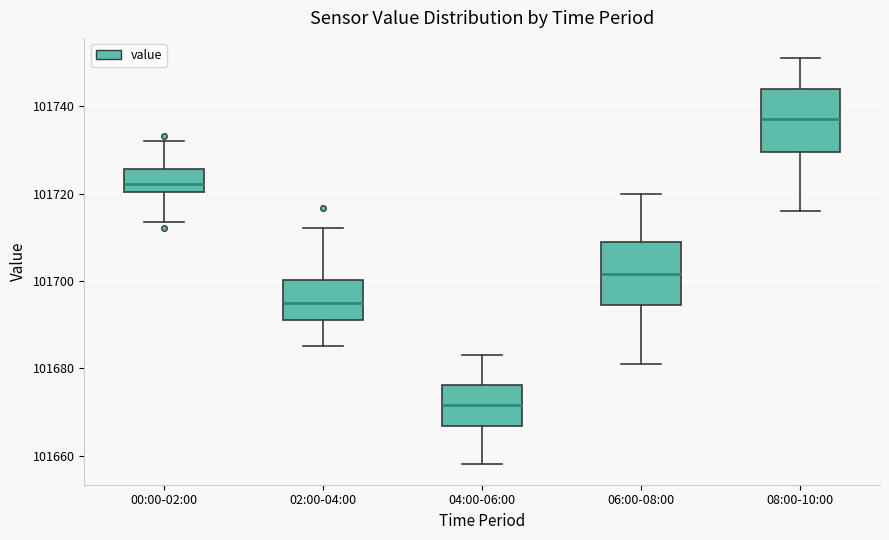

Where does the lower whisker of the box for 06:00-08:00 end on the y-axis? The values are not printed on the chart, so give them approximately, as read against the axis.

101682